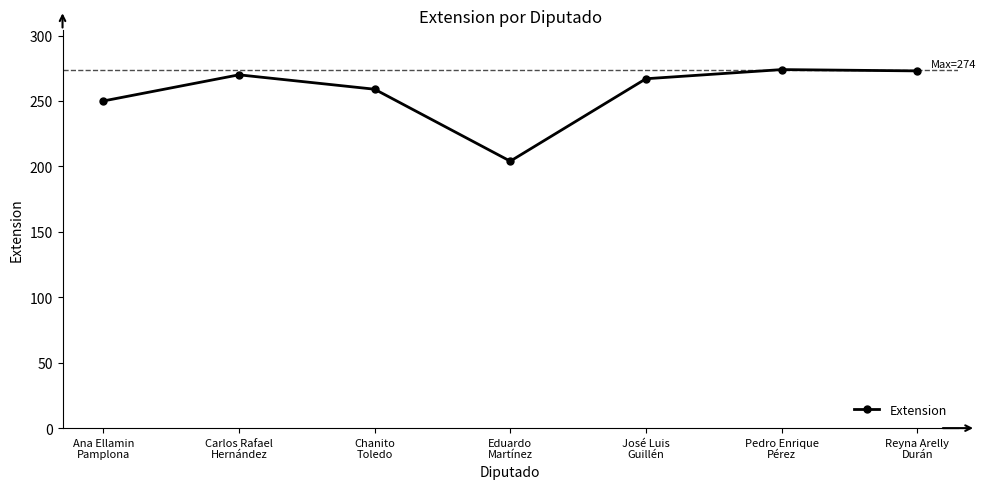

What is the value of the 4th point from the left?

204